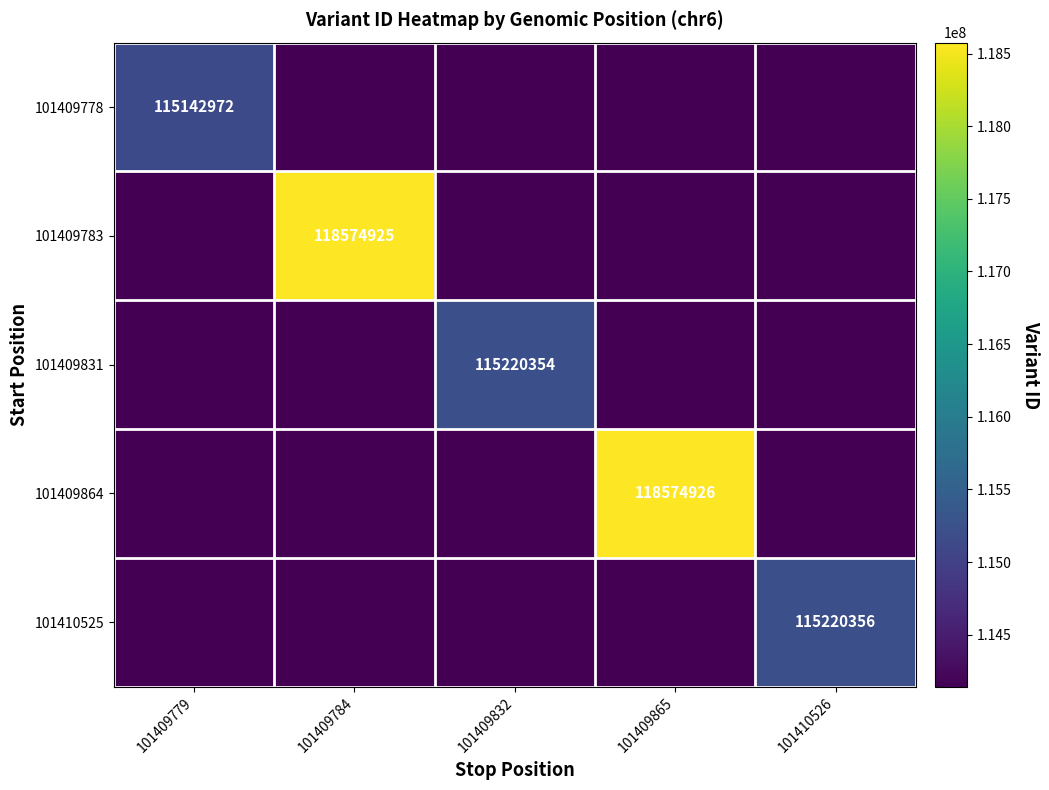

The 101409864 series shows 192753530 at 101409865. True or false?

False